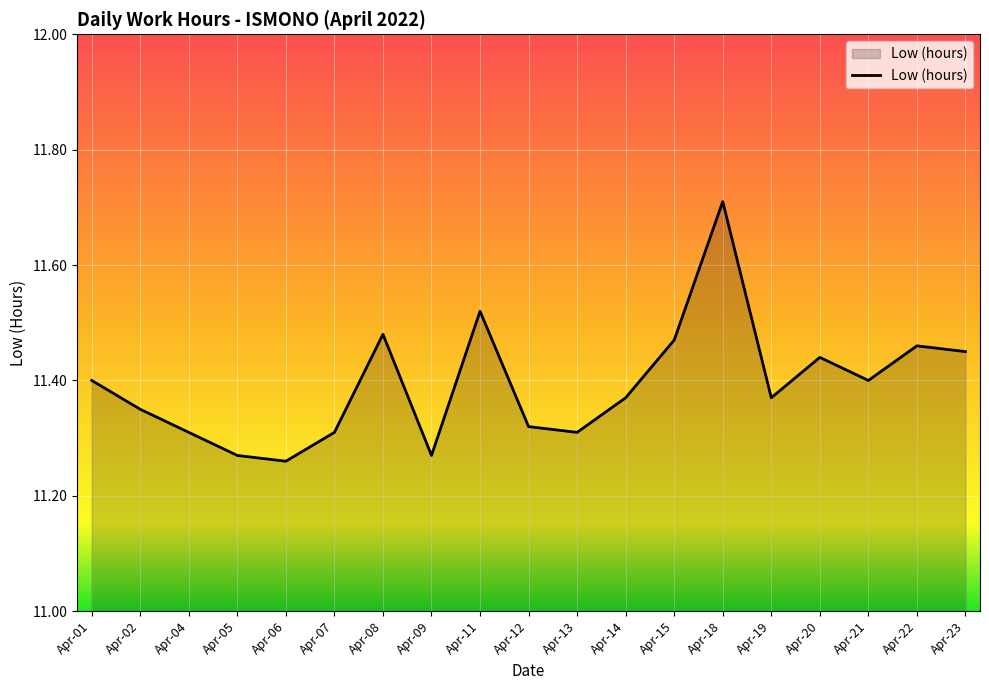

Which category has the highest value across all series?

Apr-18